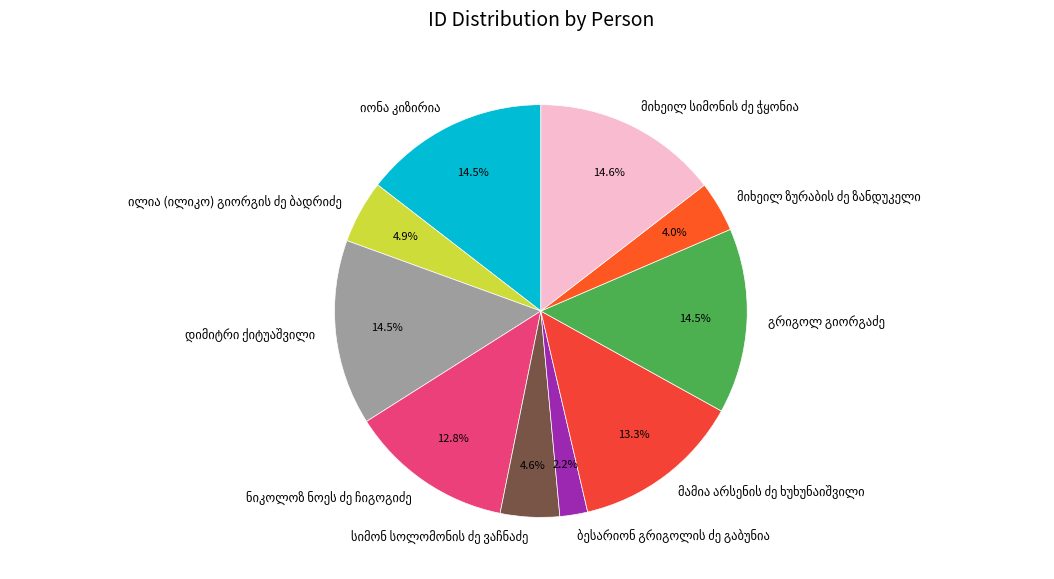

Does any single category account for the majority?

No